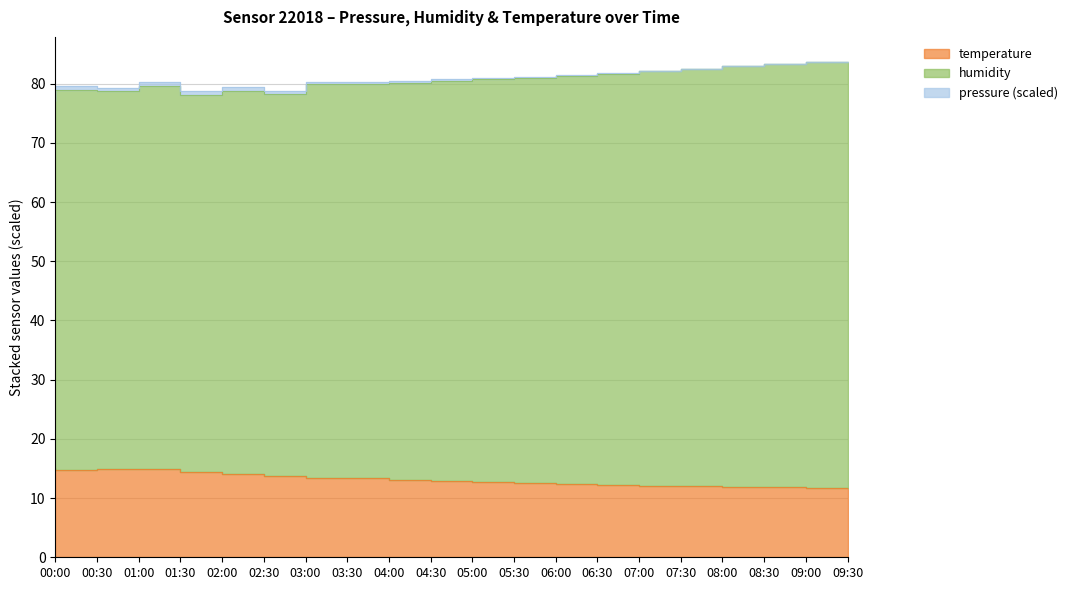

Is it true that humidity equals 124.7 at 04:00?

False